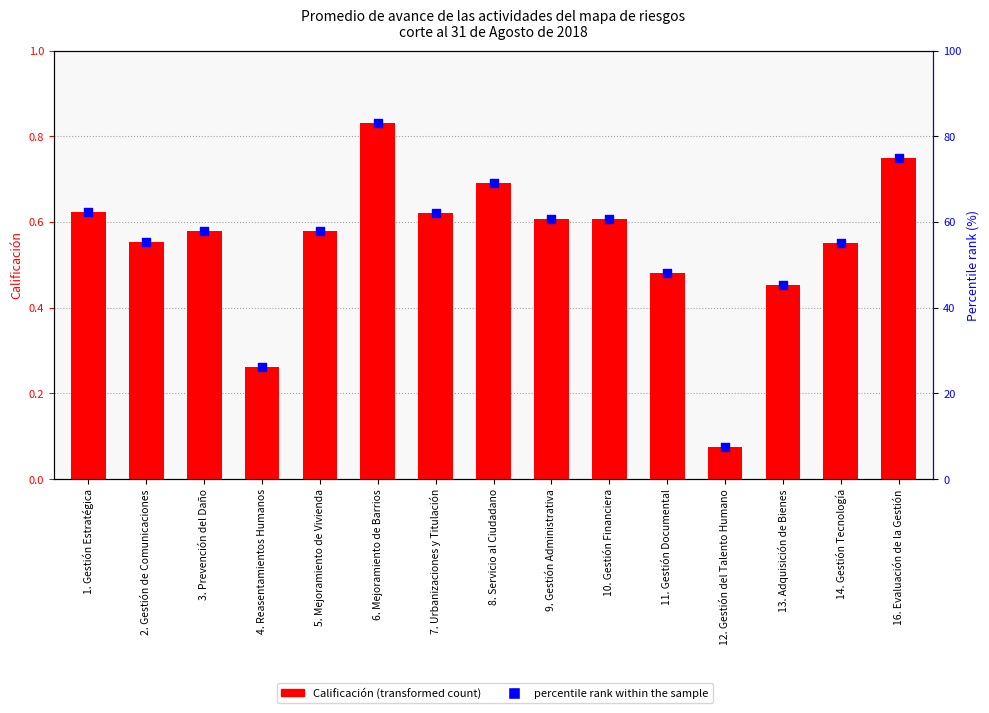

At how many categories does at least one series exceed 41?

13